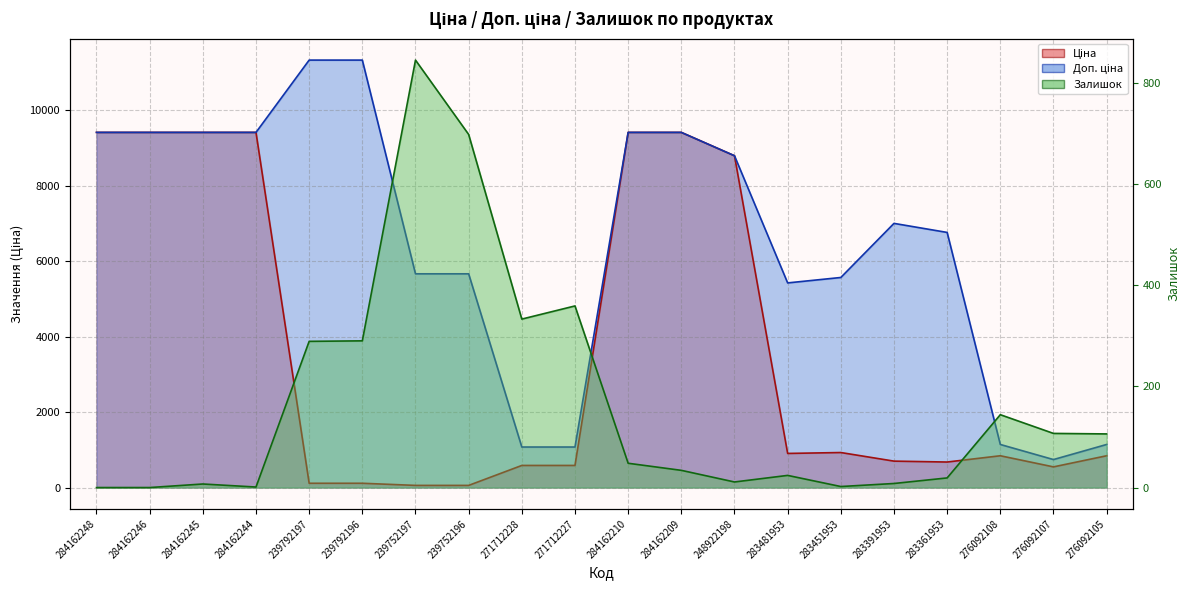

Which series has the largest total across all categories?

Доп. ціна